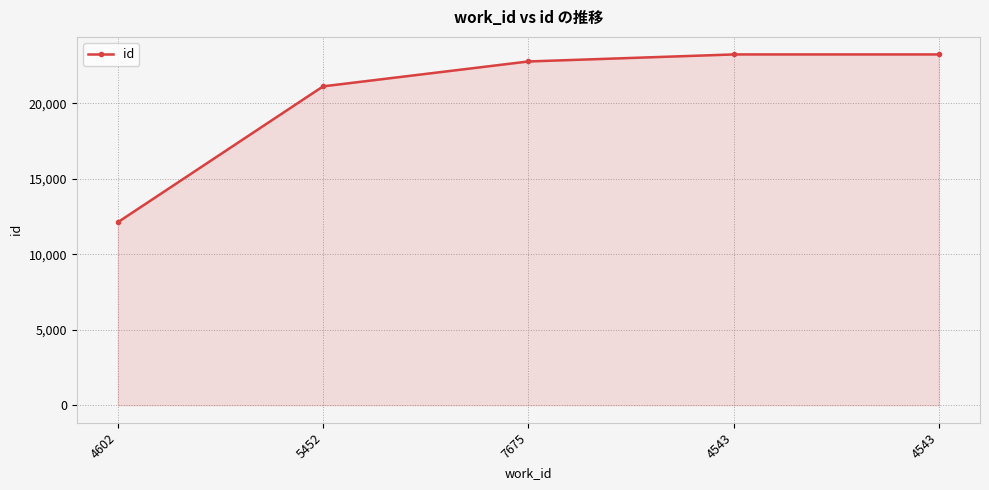

Rank the categories by value from highest to lowest.

4543, 4543, 7675, 5452, 4602